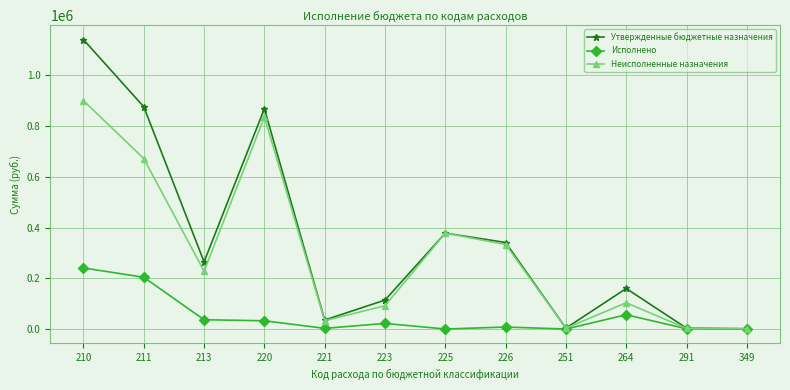

What is the value of the Утвержденные бюджетные назначения point at the 10th from the left?

159822.0